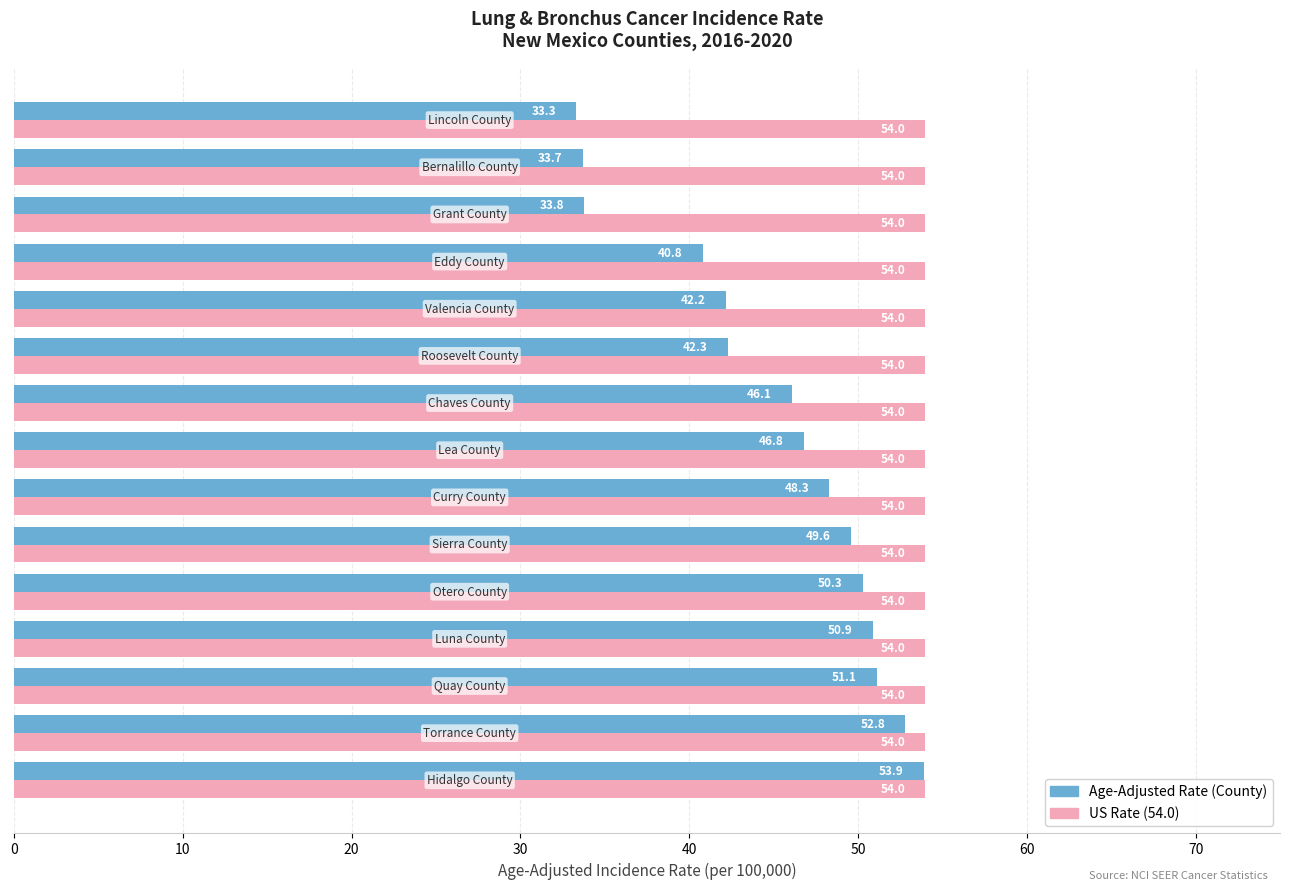

What is the minimum value for Age-Adjusted Rate (County)?

33.3